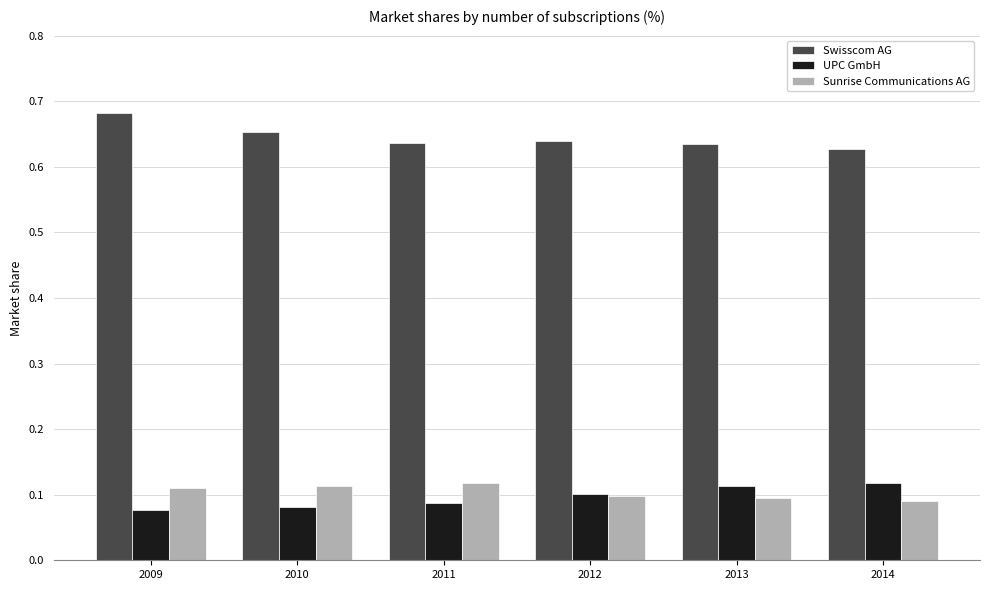

Is the value of Swisscom AG at 2012 greater than the value of Sunrise Communications AG at 2010?

Yes